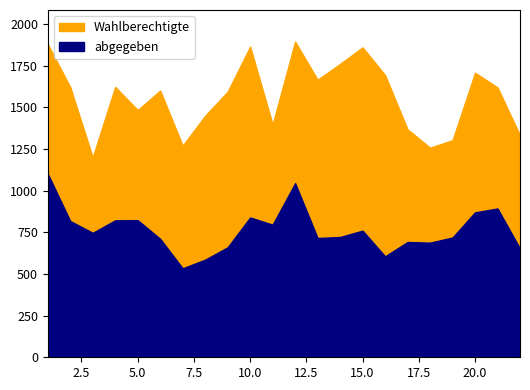

What are all the series names shown in the legend?

Wahlberechtigte, abgegeben